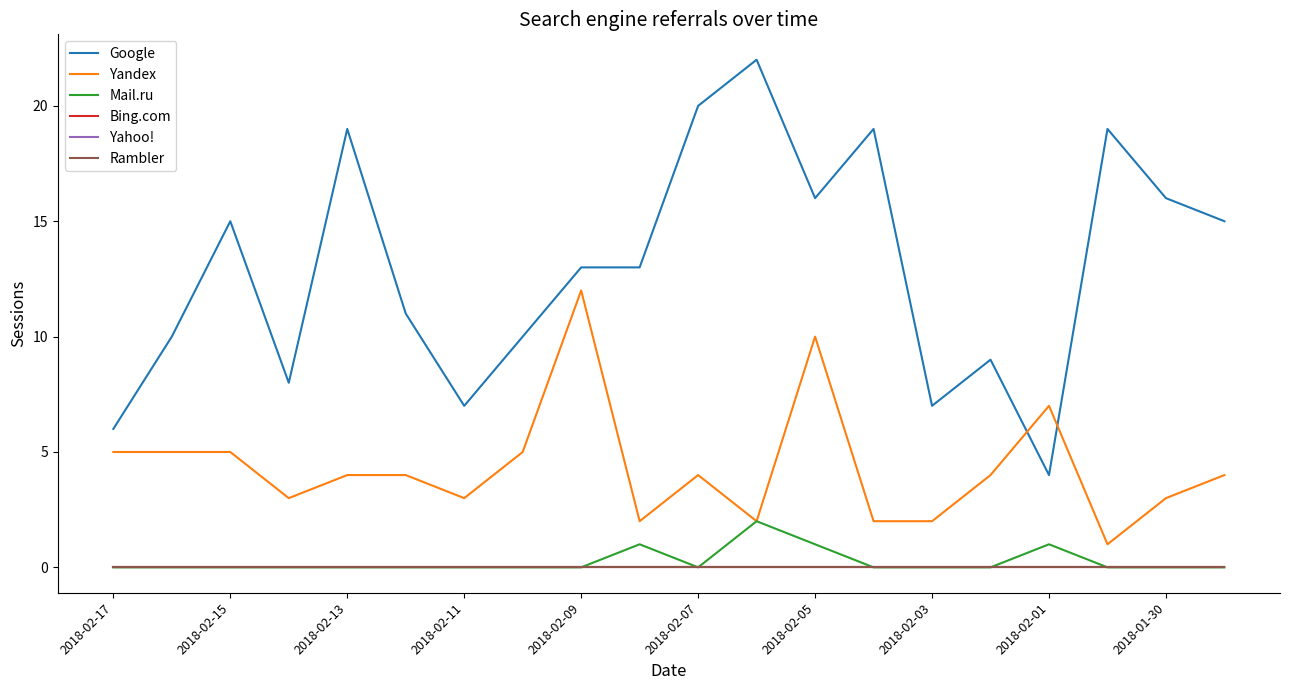

At how many categories does at least one series exceed 18?

5